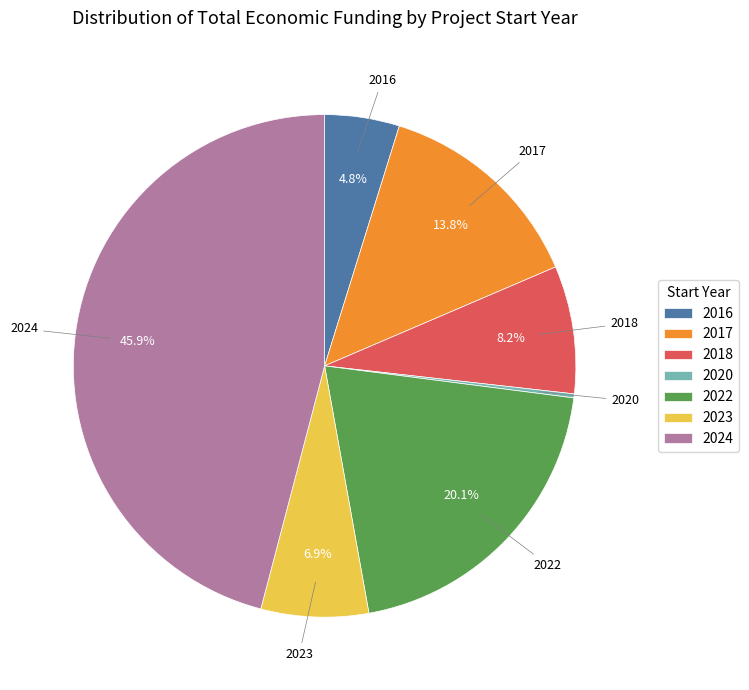

What portion of the pie excludes 2017?

86.2%